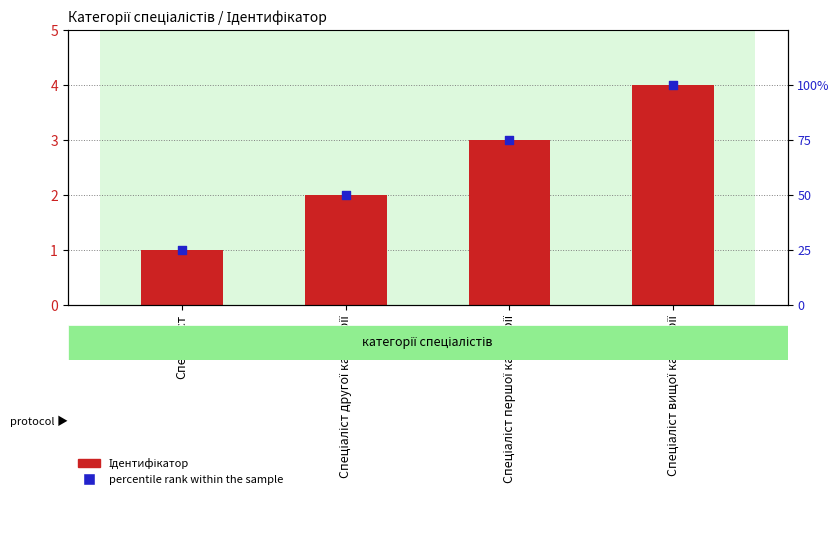

Which series contains the highest Y value?

percentile rank within the sample